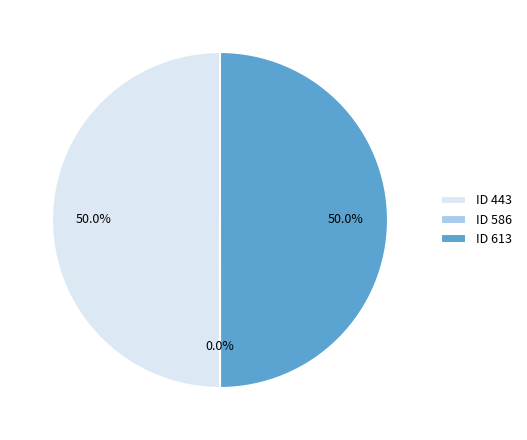

Is the sum of ID 613 and ID 443 greater than half?

Yes